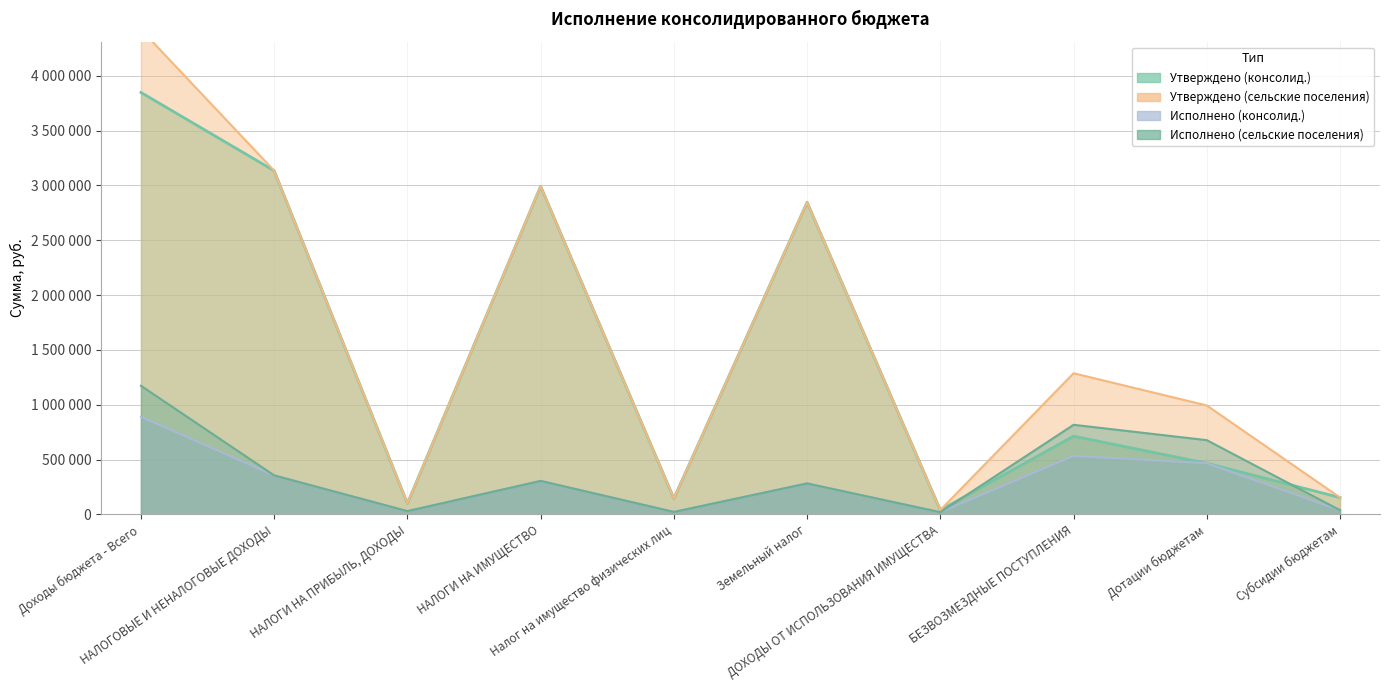

True or false: Утверждено (сельские поселения) and Исполнено (сельские поселения) cross at least once.

False